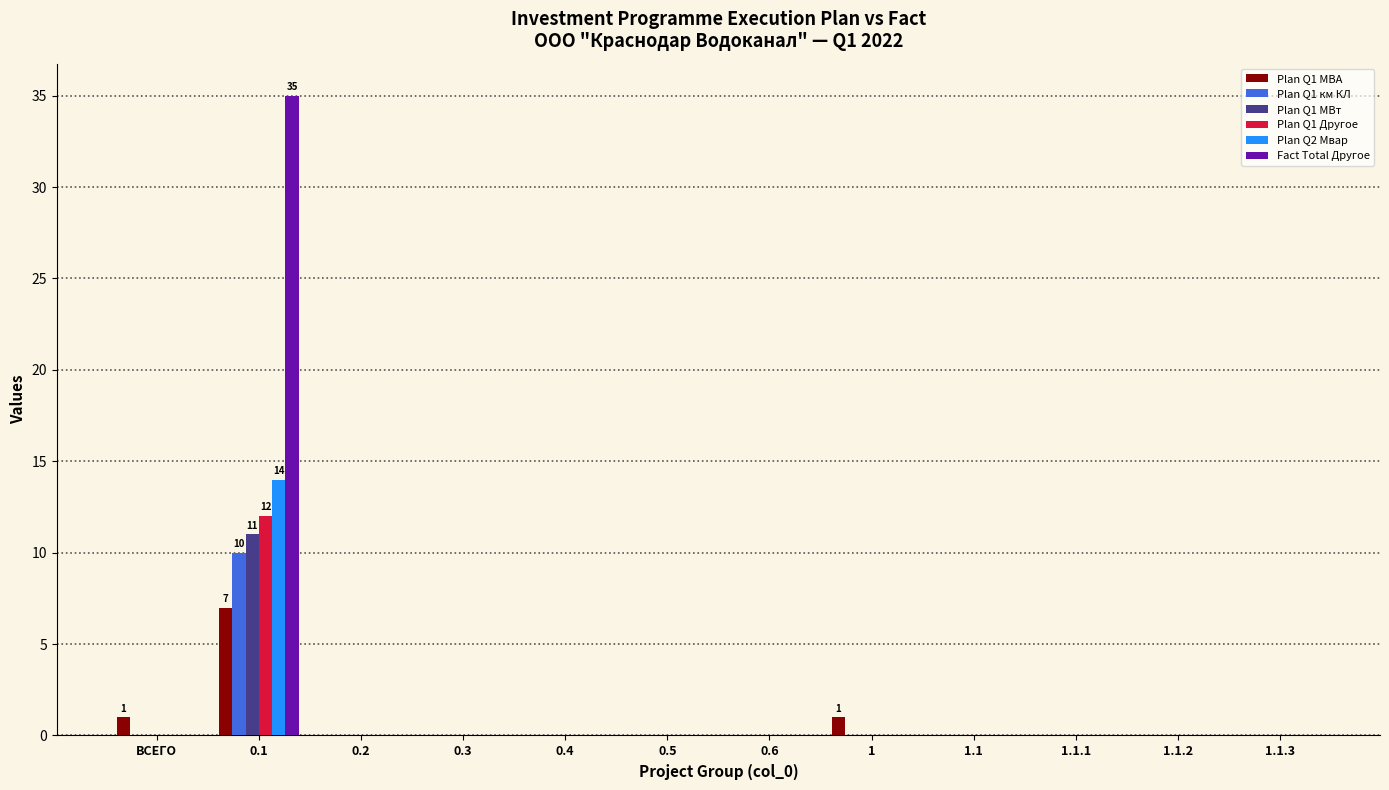

What is the maximum value for Fact Total Другое?

35